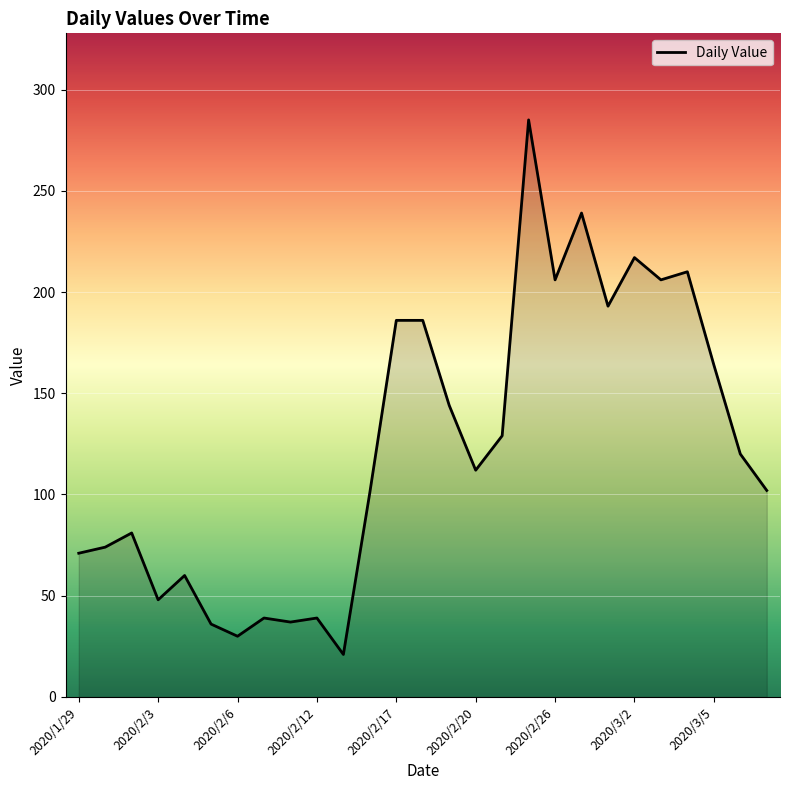

What is the maximum value shown in the chart?

285